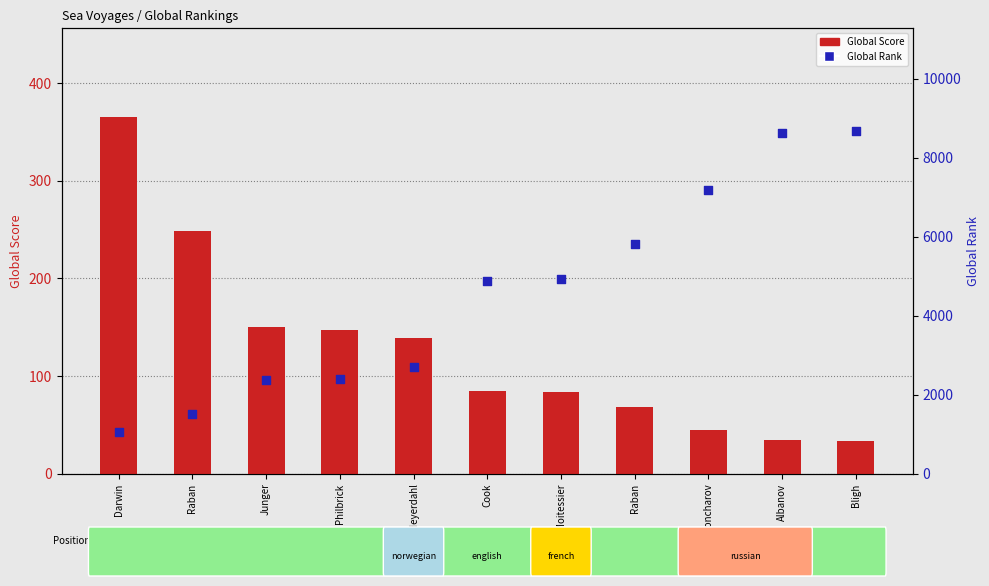

Which series has the largest Y range (max minus min)?

Global Rank